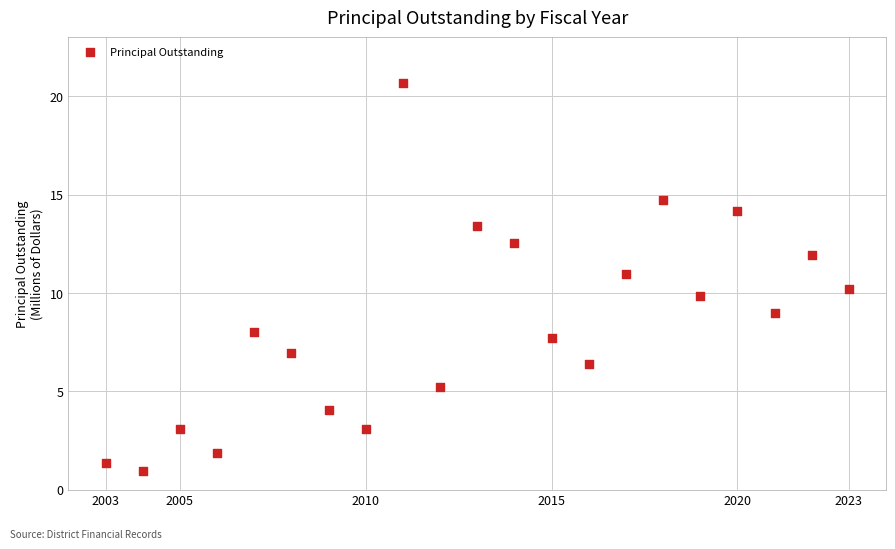

List the coordinates of all points as (X, Y) pairs, reading left to right.

(2003.0, 1.4)  (2004.0, 0.9)  (2005.0, 3.1)  (2006.0, 1.8)  (2007.0, 8.0)  (2008.0, 6.9)  (2009.0, 4.0)  (2010.0, 3.1)  (2011.0, 20.7)  (2012.0, 5.2)  (2013.0, 13.4)  (2014.0, 12.5)  (2015.0, 7.7)  (2016.0, 6.4)  (2017.0, 11.0)  (2018.0, 14.7)  (2019.0, 9.8)  (2020.0, 14.2)  (2021.0, 9.0)  (2022.0, 11.9)  (2023.0, 10.2)